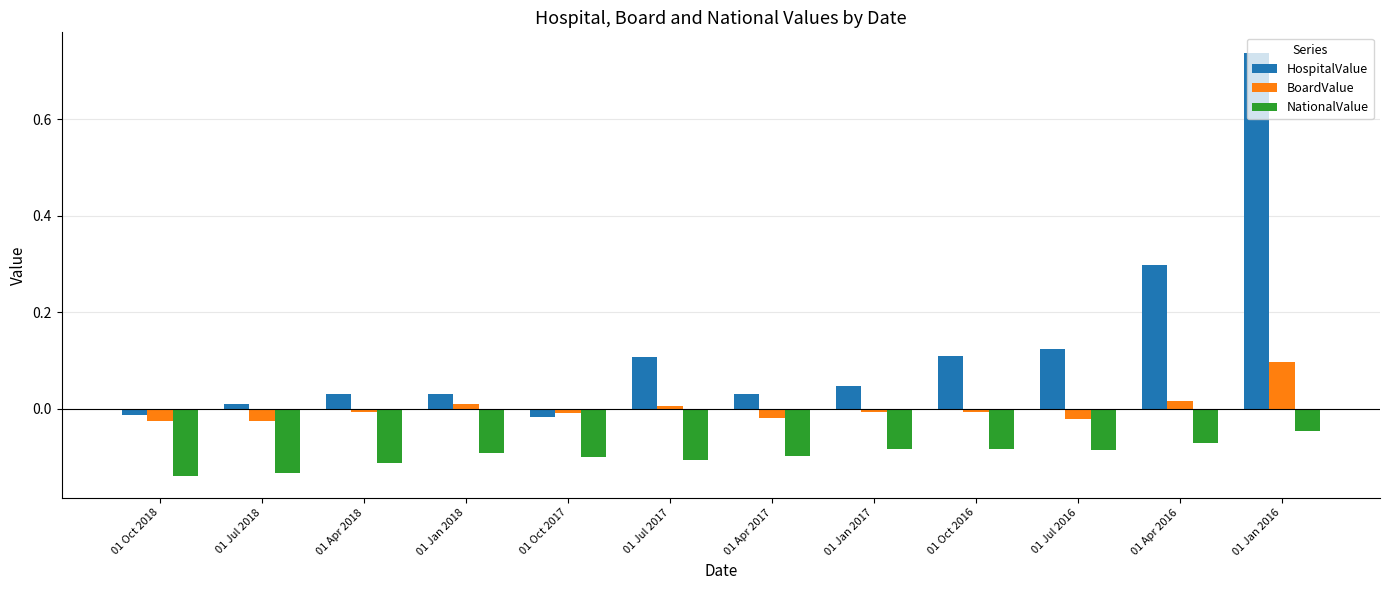

Rank the series at 01 Jul 2016 from lowest to highest value.

NationalValue, BoardValue, HospitalValue